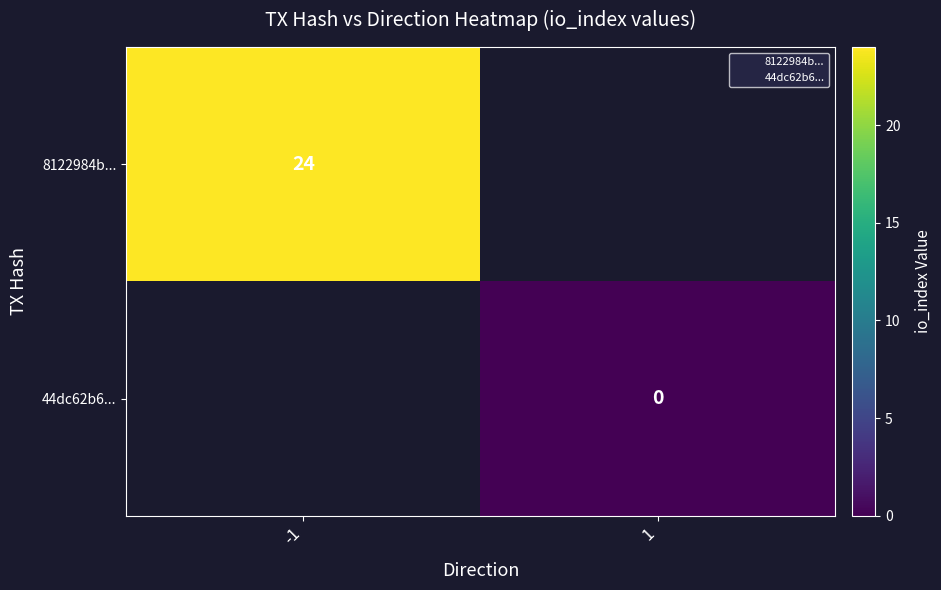

Which series has the widest spread of values?

8122984b...